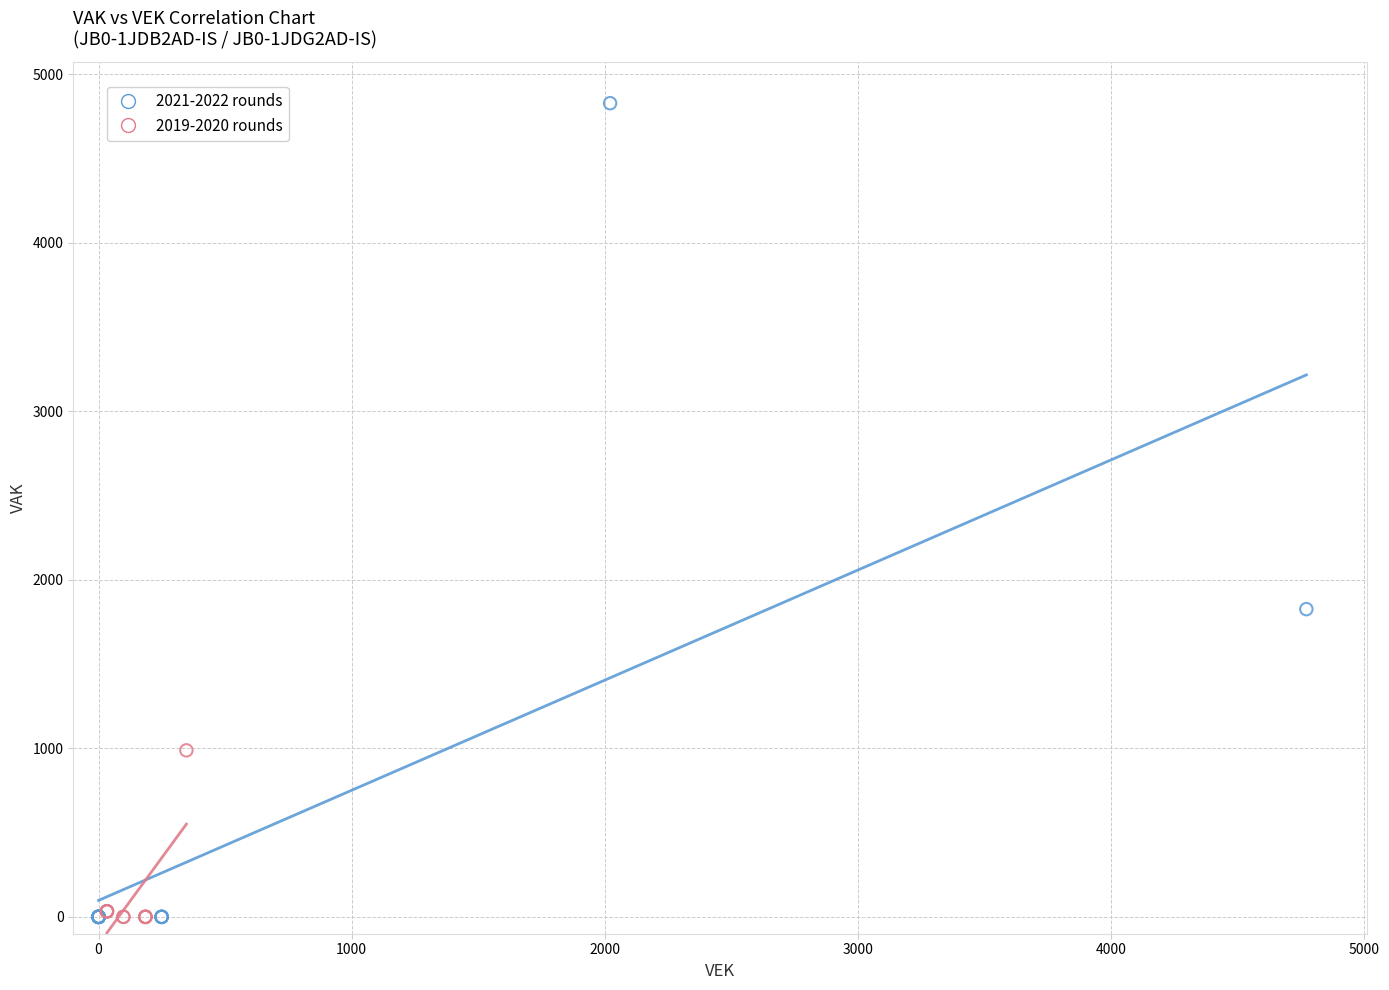

Which series has the largest Y range (max minus min)?

2021-2022 rounds